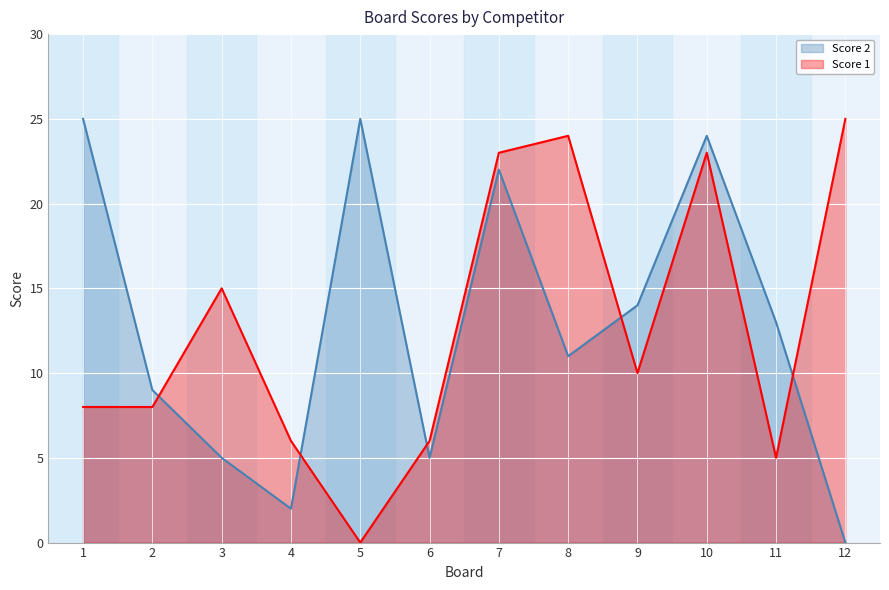

What is the maximum value shown in the chart?

25